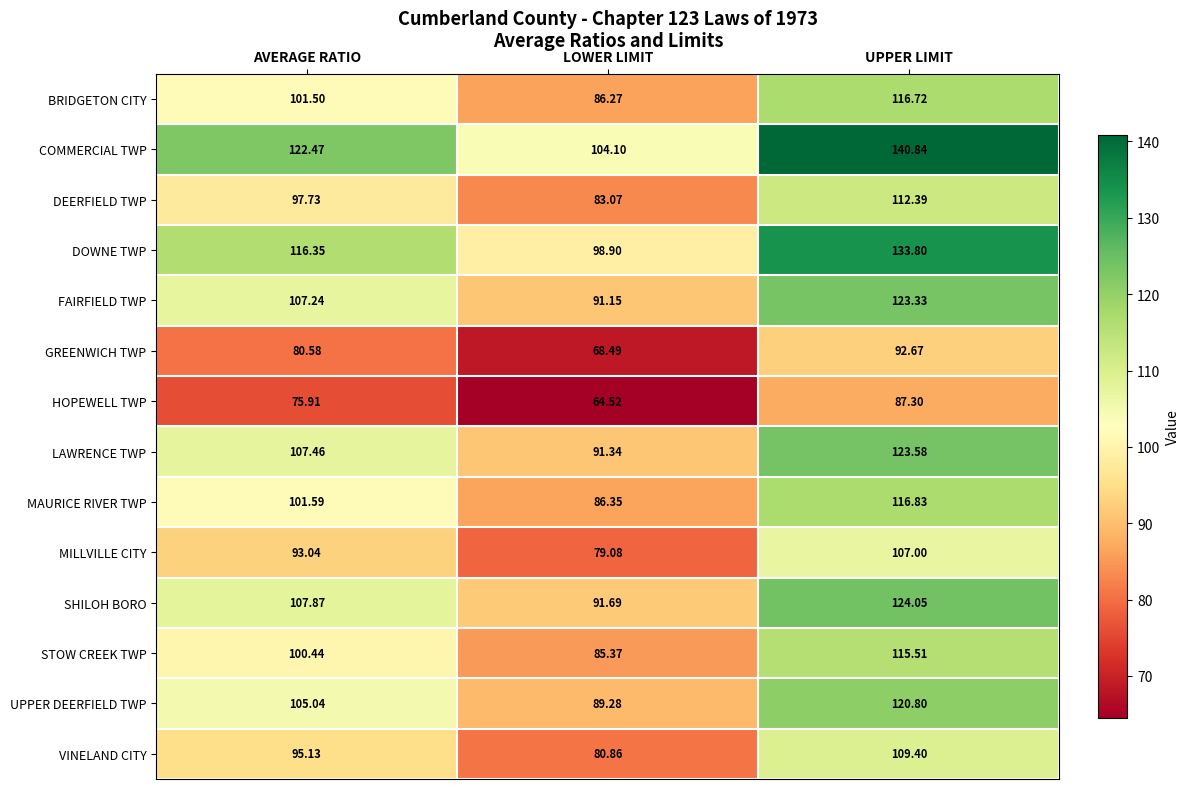

Which category has the lowest value in the HOPEWELL TWP series?

LOWER LIMIT